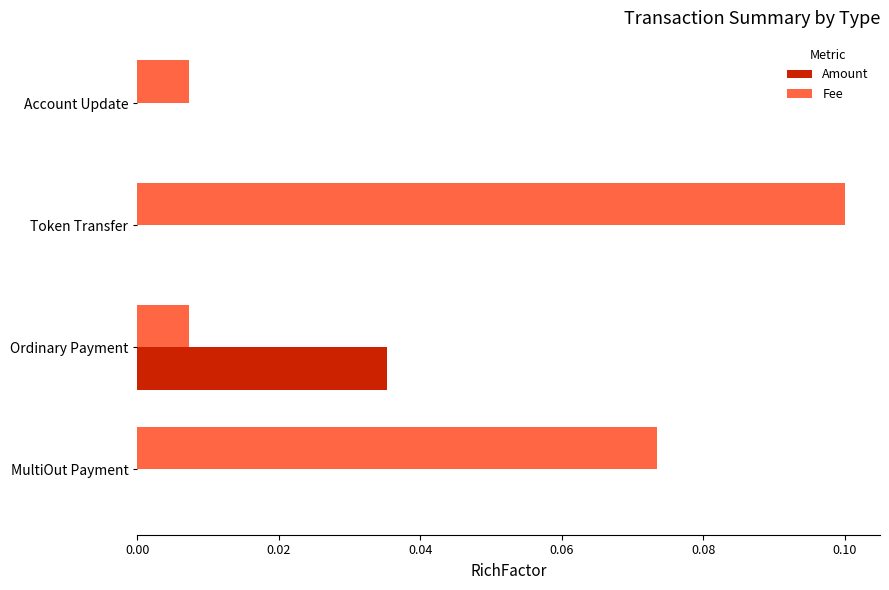

Is the value of Fee at Account Update greater than the value of Amount at Token Transfer?

Yes